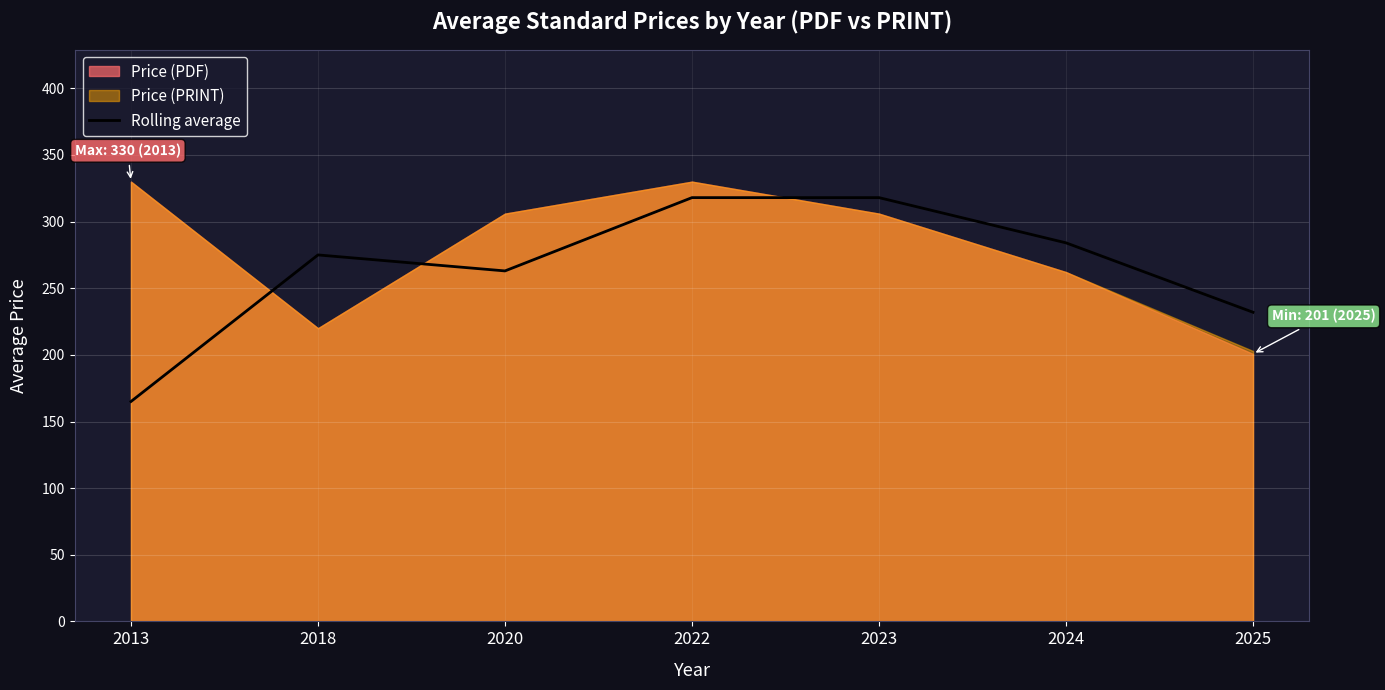

At which category does the data reach its first local valley?

2020